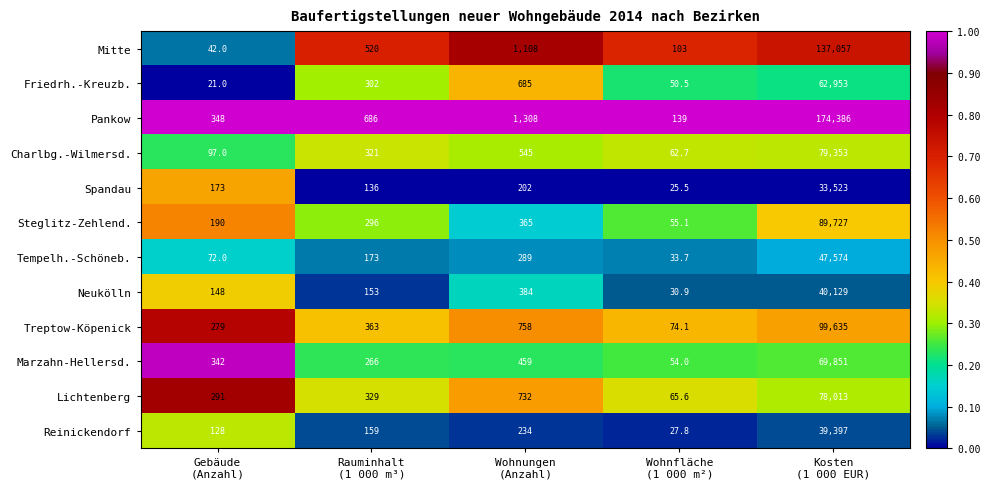

List the series in order of their peak value, lowest first.

Spandau, Reinickendorf, Neukölln, Tempelh.-Schöneb., Friedrh.-Kreuzb., Marzahn-Hellersd., Lichtenberg, Charlbg.-Wilmersd., Steglitz-Zehlend., Treptow-Köpenick, Mitte, Pankow